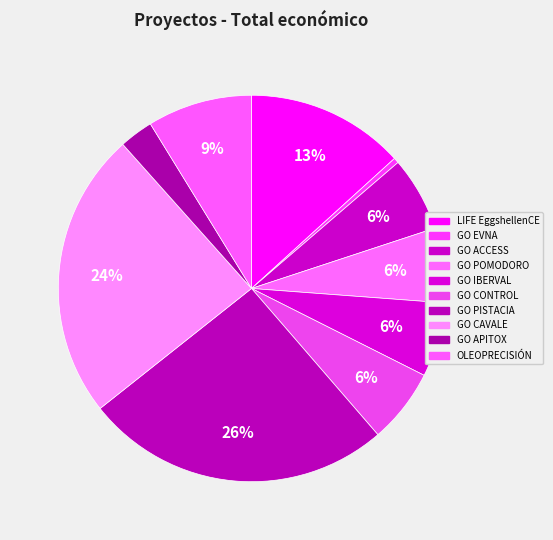

To the nearest percent, what portion does GO CAVALE represent?

24%